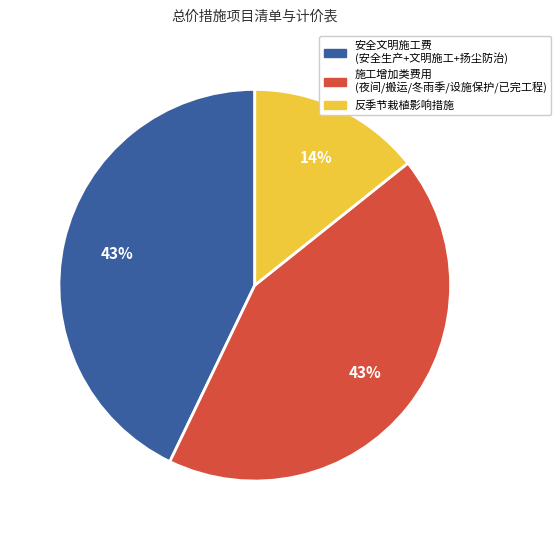

To the nearest percent, what is the average slice percentage?

33%